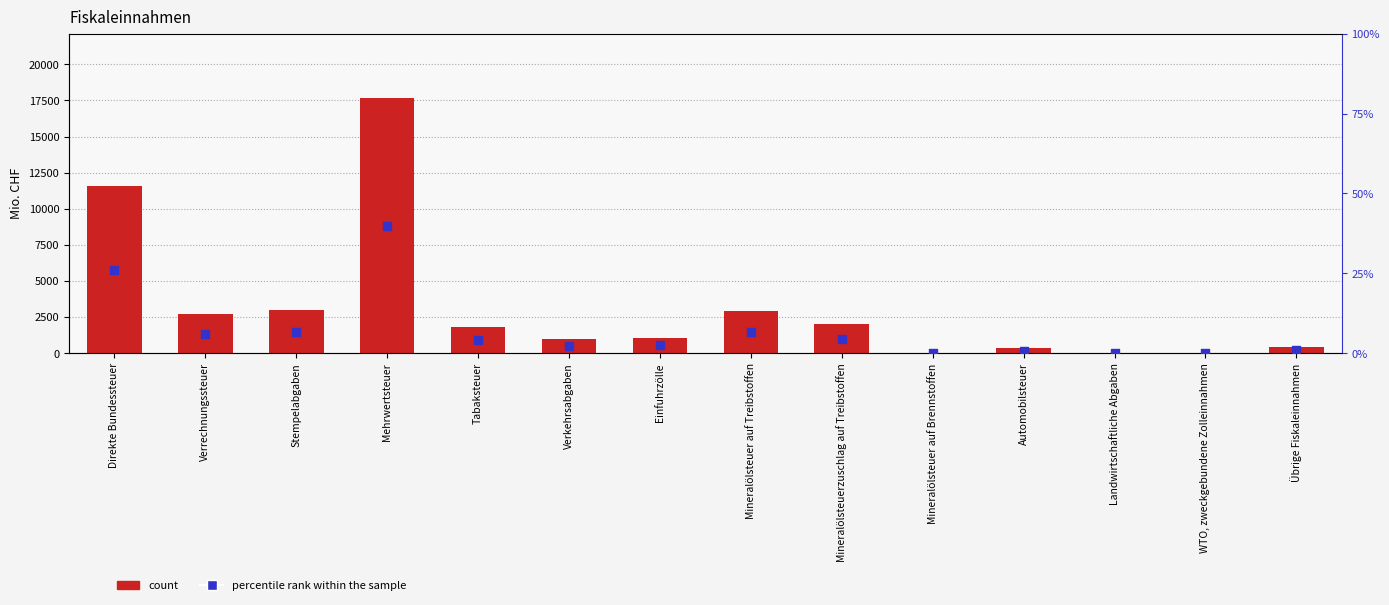

Which series reaches the minimum Y coordinate?

col_1